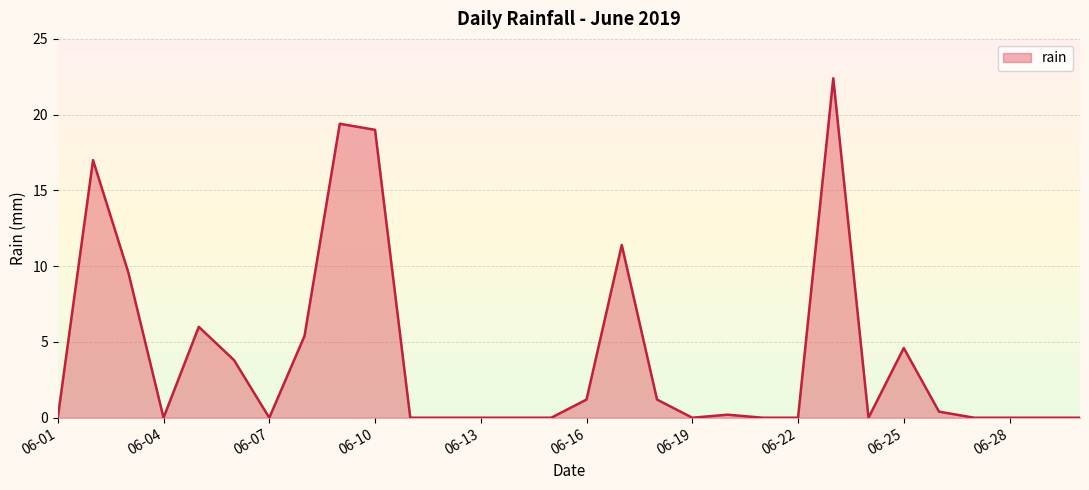

What is the maximum value shown in the chart?

22.4